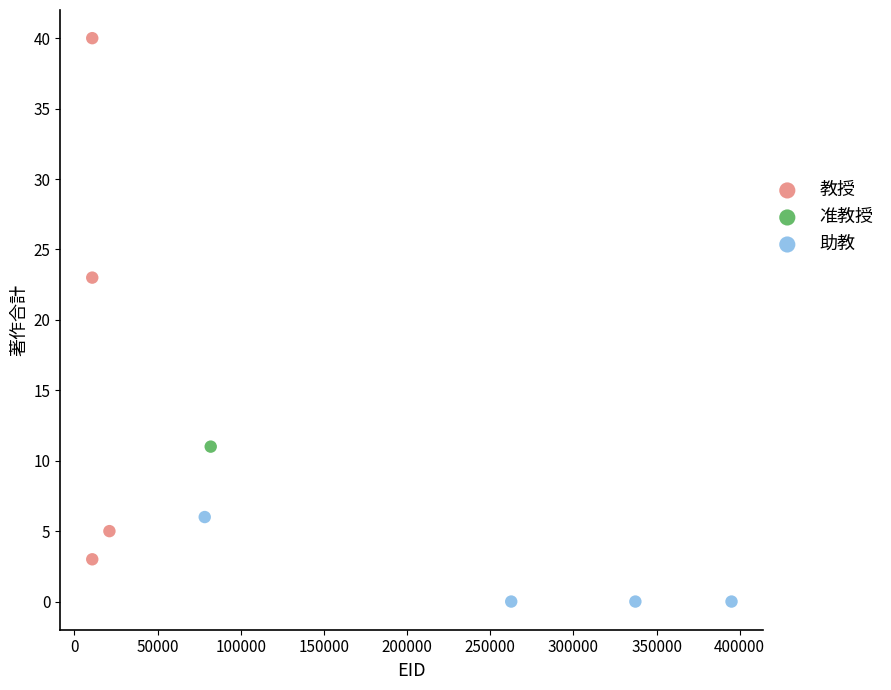

What are all the series names shown in the legend?

教授, 准教授, 助教